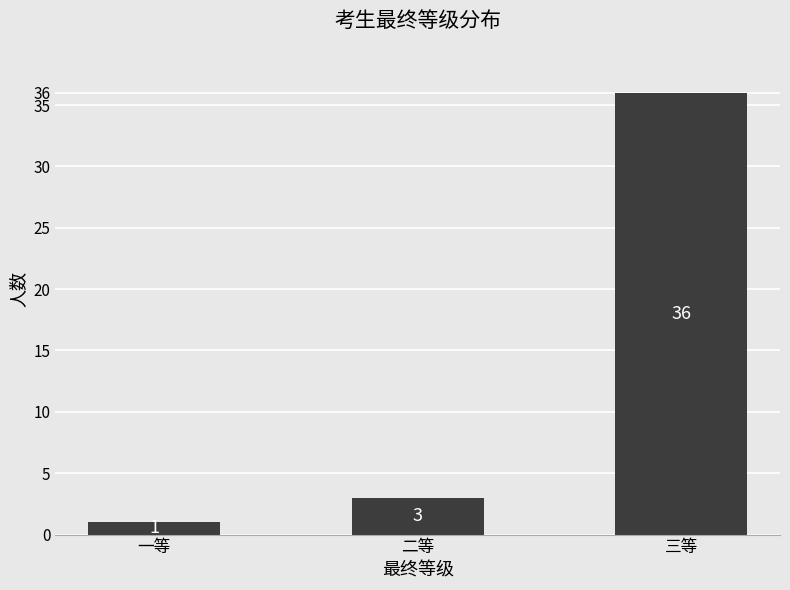

How many series are shown in this chart?

1